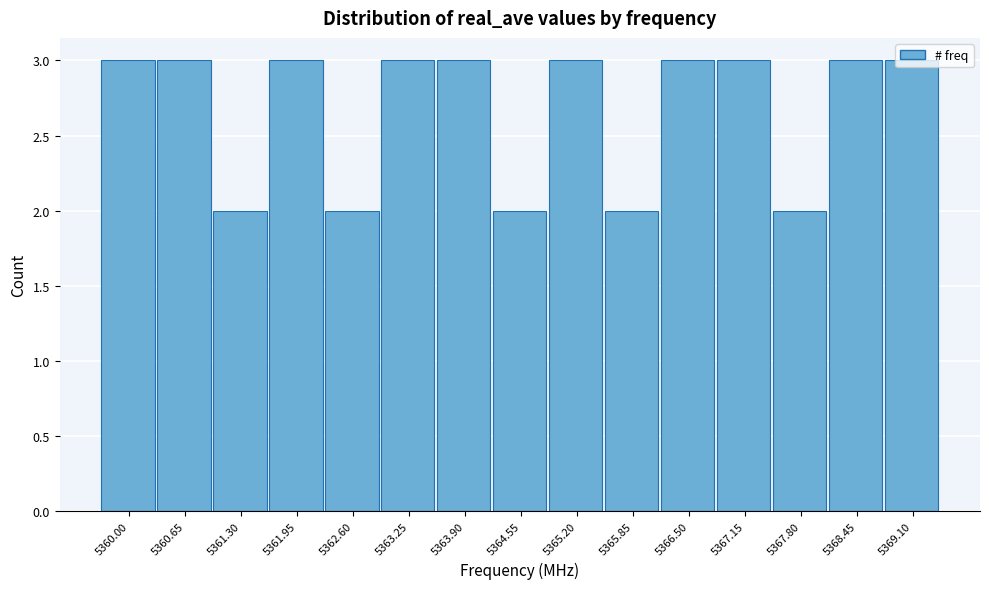

True or false: the data shows 2 at 5367.15.

False